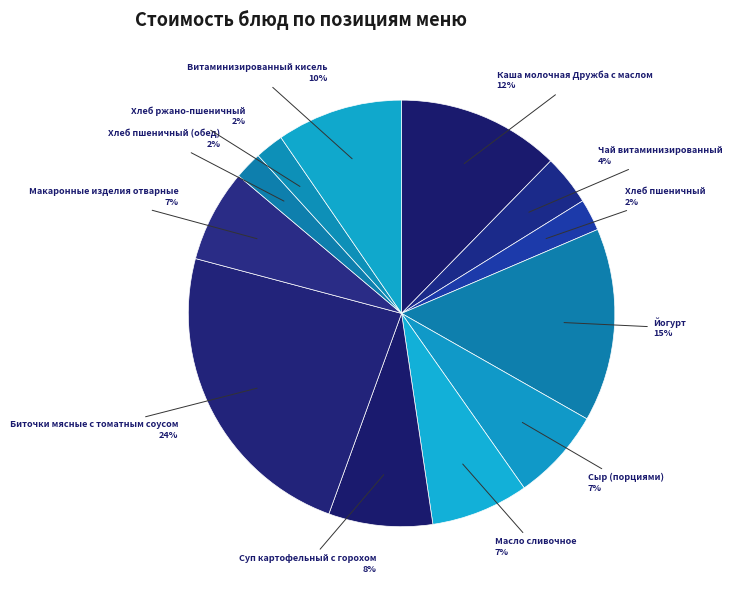

What is the largest slice in the pie chart?

Биточки мясные с томатным соусом